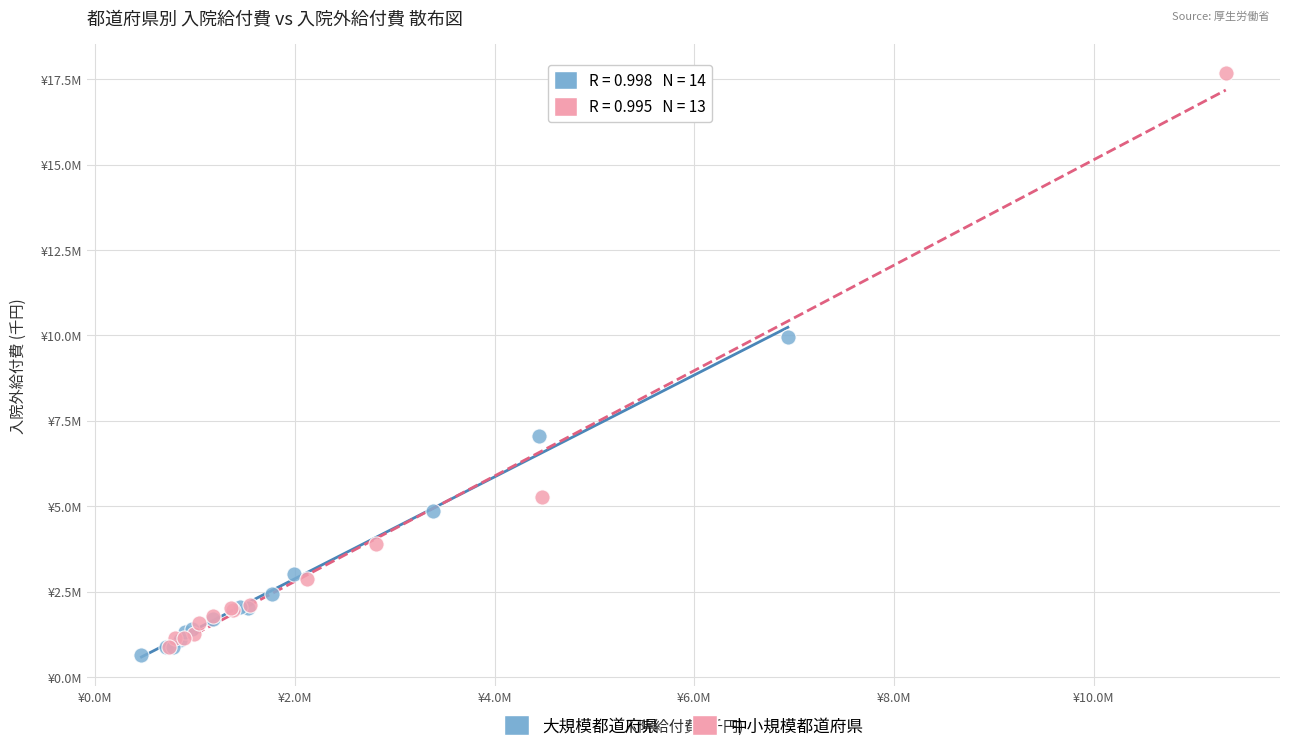

What are all the series names shown in the legend?

大規模都道府県, 中小規模都道府県